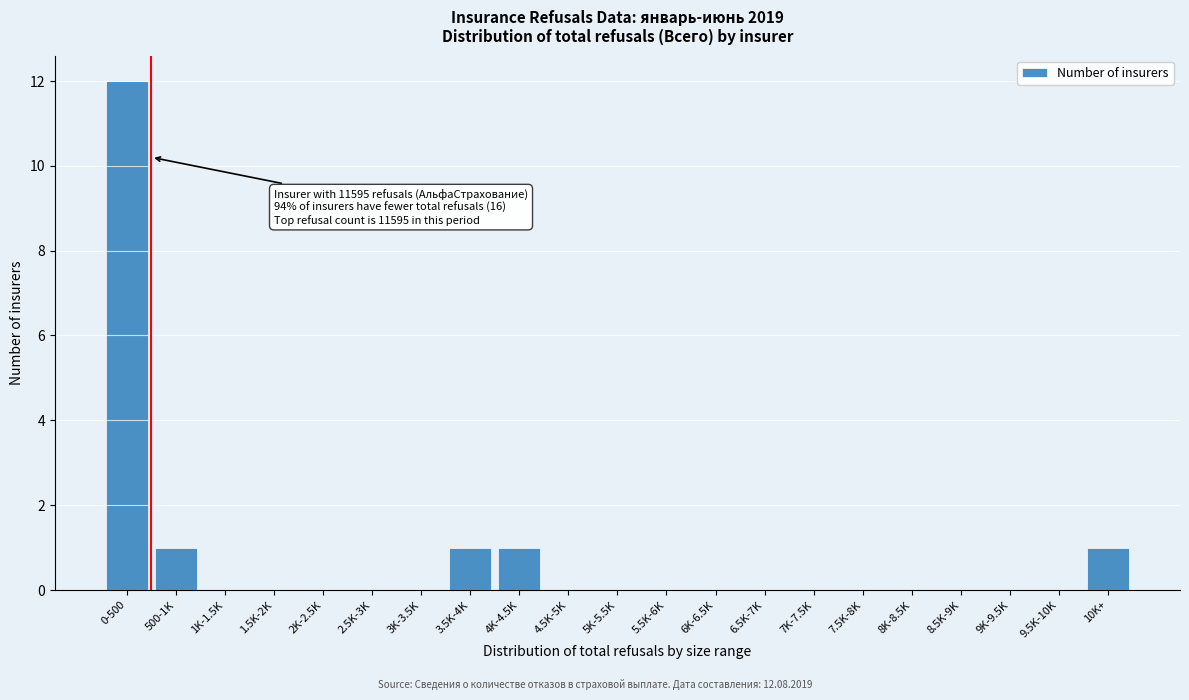

Reading left to right, what are all the values shown in this chart?

0-500=12	500-1K=1	1K-1.5K=0	1.5K-2K=0	2K-2.5K=0	2.5K-3K=0	3K-3.5K=0	3.5K-4K=1	4K-4.5K=1	4.5K-5K=0	5K-5.5K=0	5.5K-6K=0	6K-6.5K=0	6.5K-7K=0	7K-7.5K=0	7.5K-8K=0	8K-8.5K=0	8.5K-9K=0	9K-9.5K=0	9.5K-10K=0	10K+=1